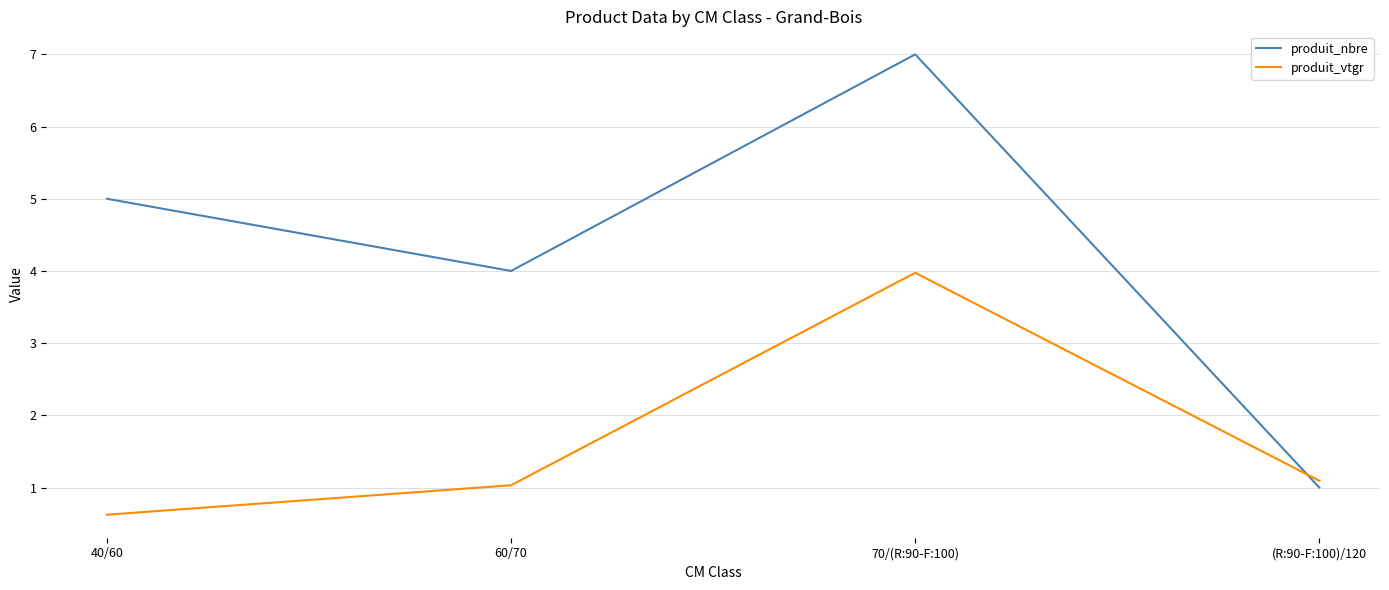

What position from the right is (R:90-F:100)/120?

1